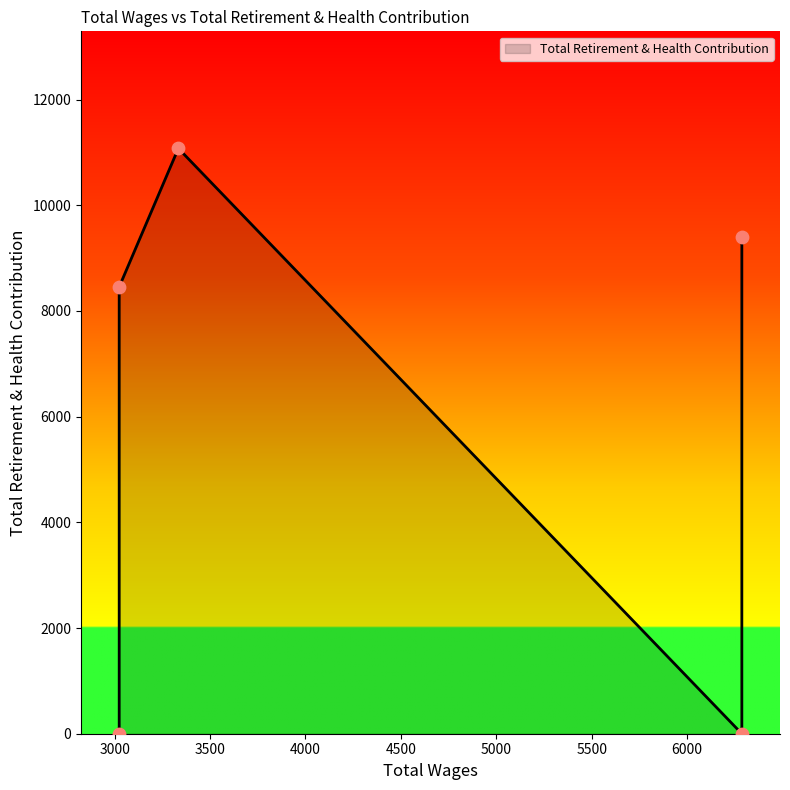

What is the change in value from 3334.0 to 3024.0?

-2621